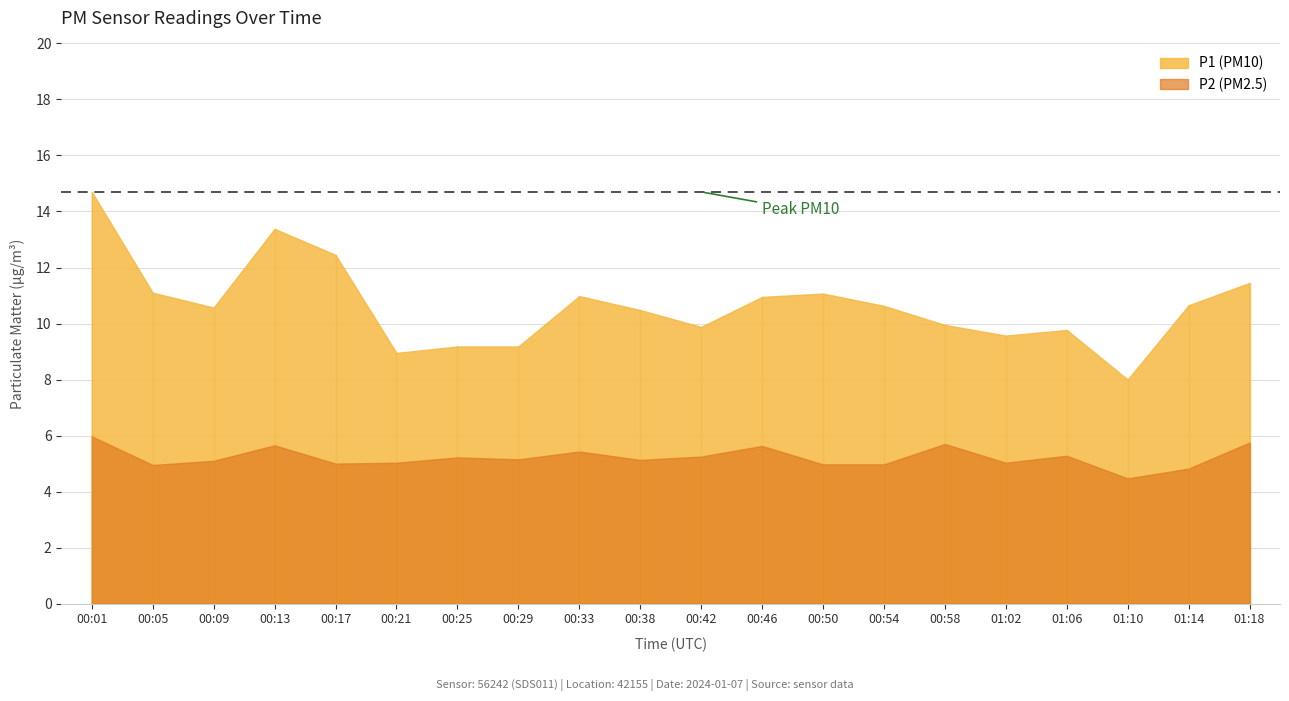

What is the value of the P2 point at the 14th from the left?

5.0